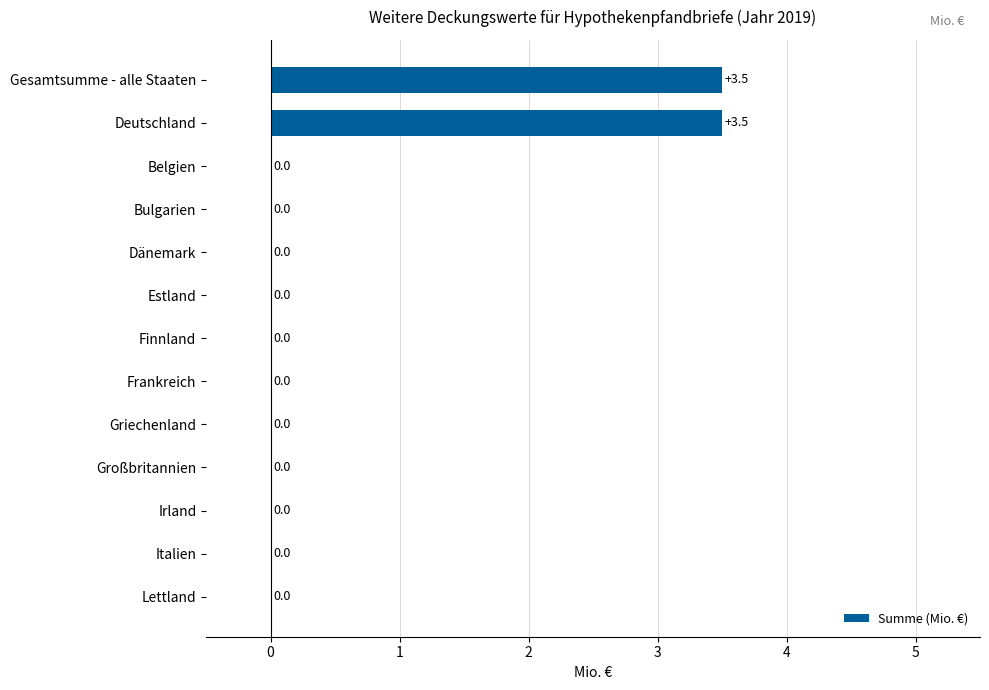

What is the sum of all values?

7.0